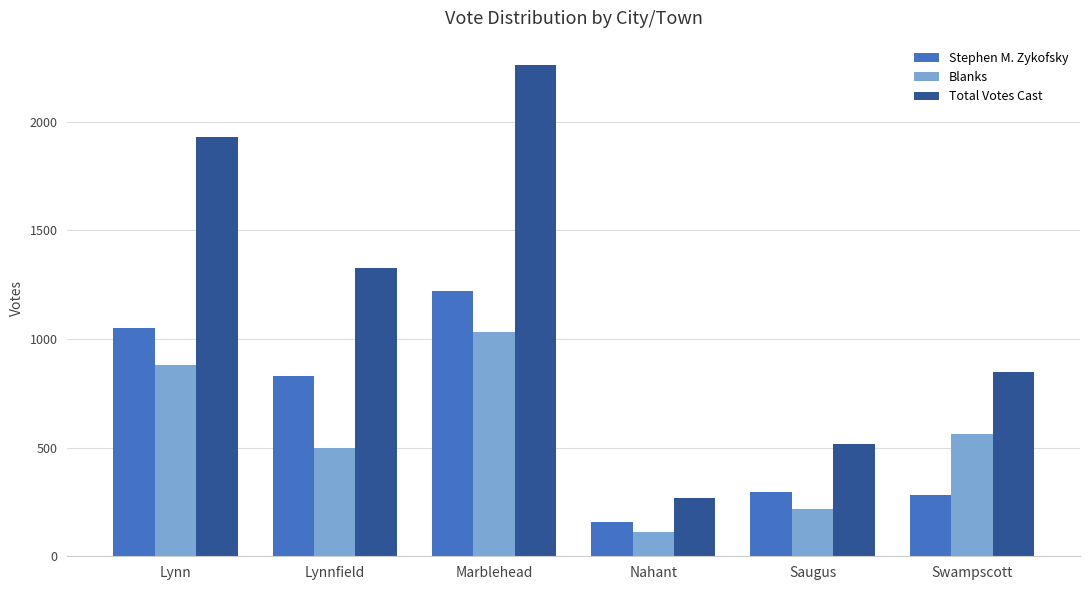

What is the value of the Total Votes Cast bar at the 1st from the left?

1931